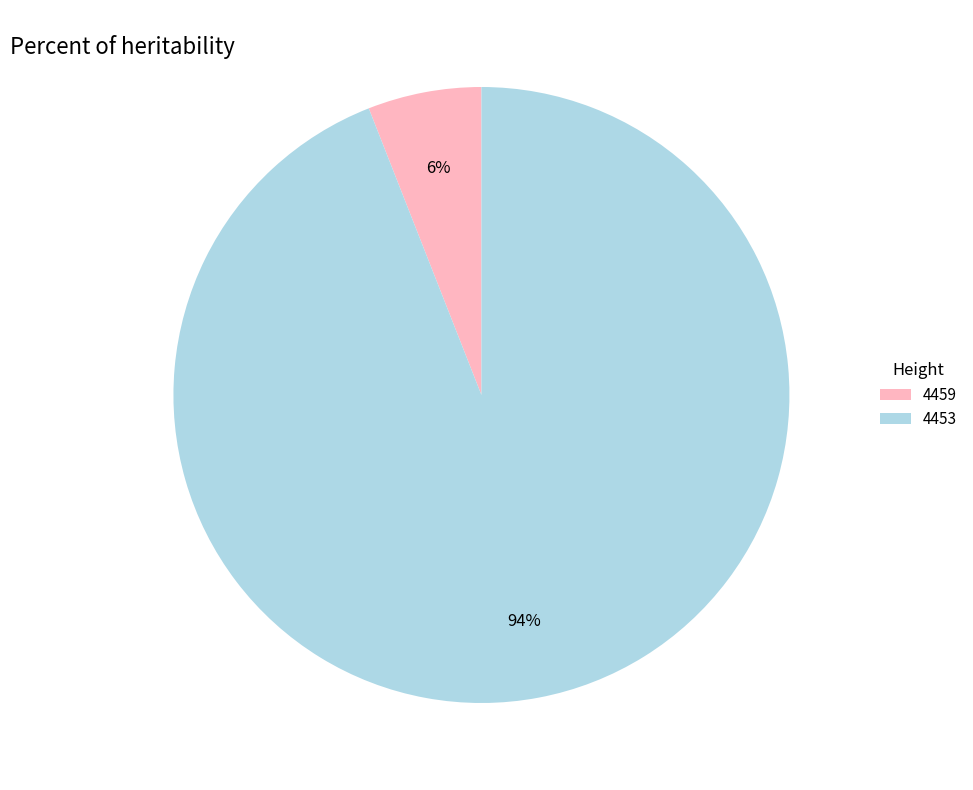

Which slice is the largest?

4453